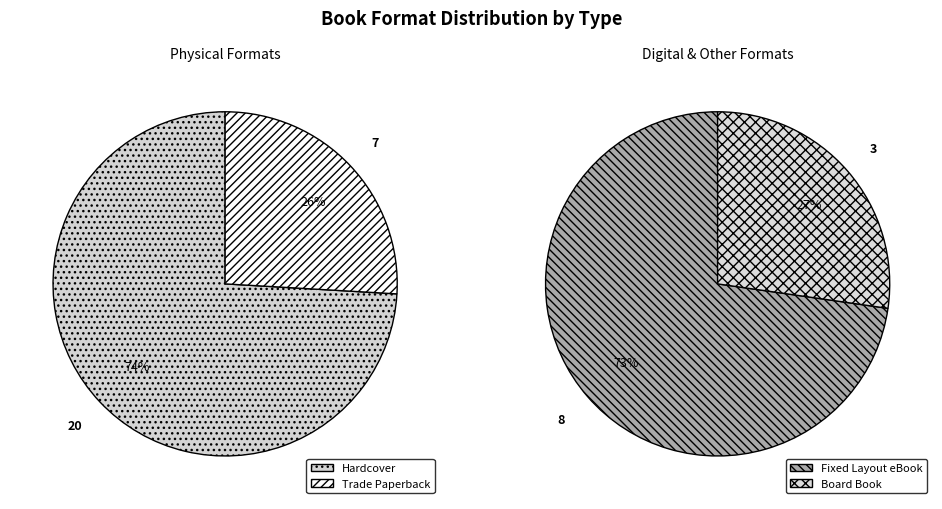

Combined, what portion of the pie is Fixed Layout eBook and Board Book?

28.9%